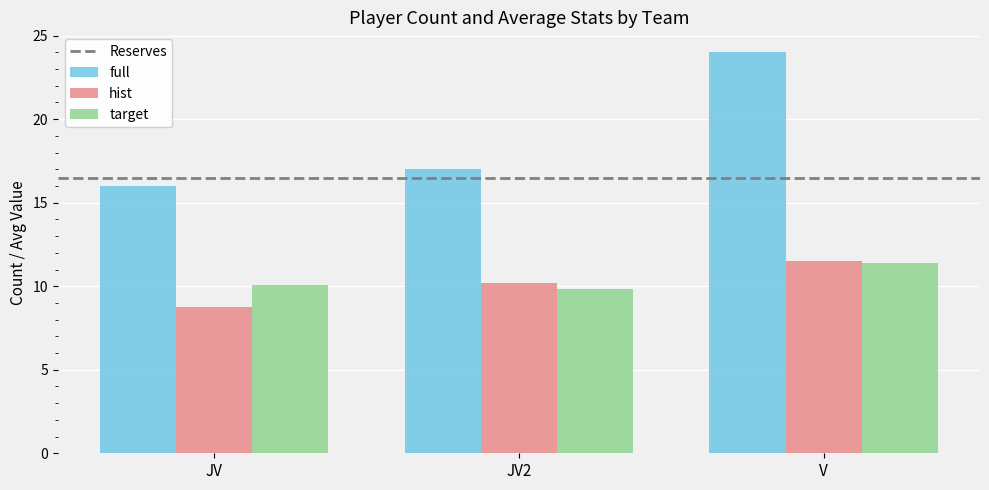

At JV2, list the series in order from smallest to largest.

target, hist, full